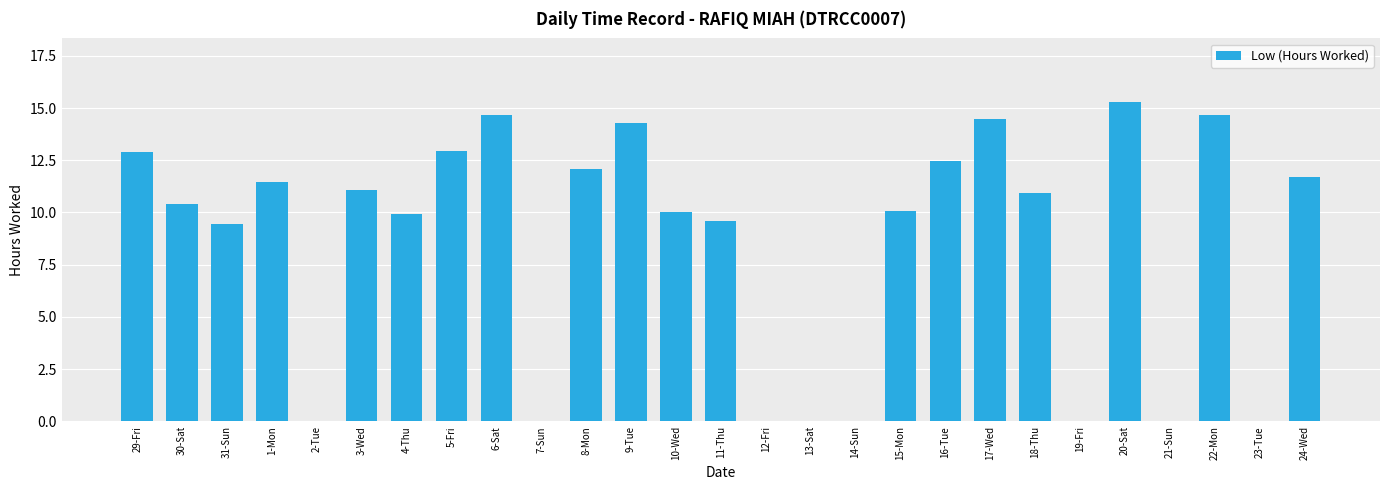

The value at 24-Wed is 11.7. True or false?

True